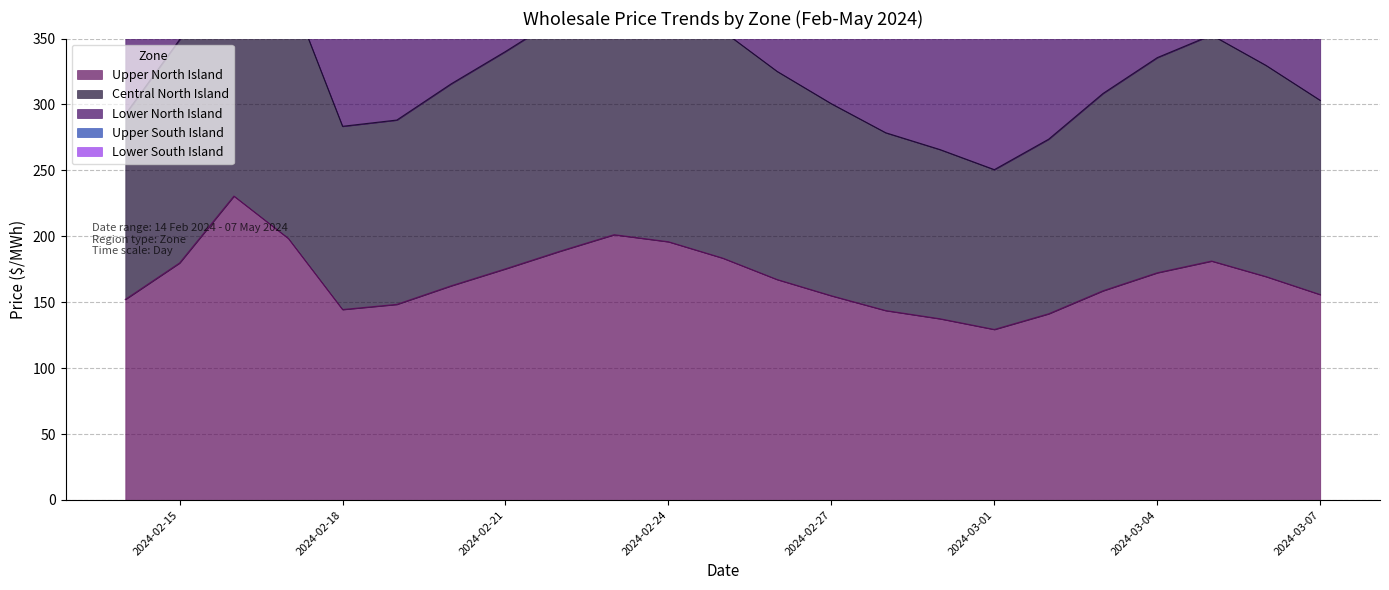

What is the highest value of the Upper North Island series?

230.5